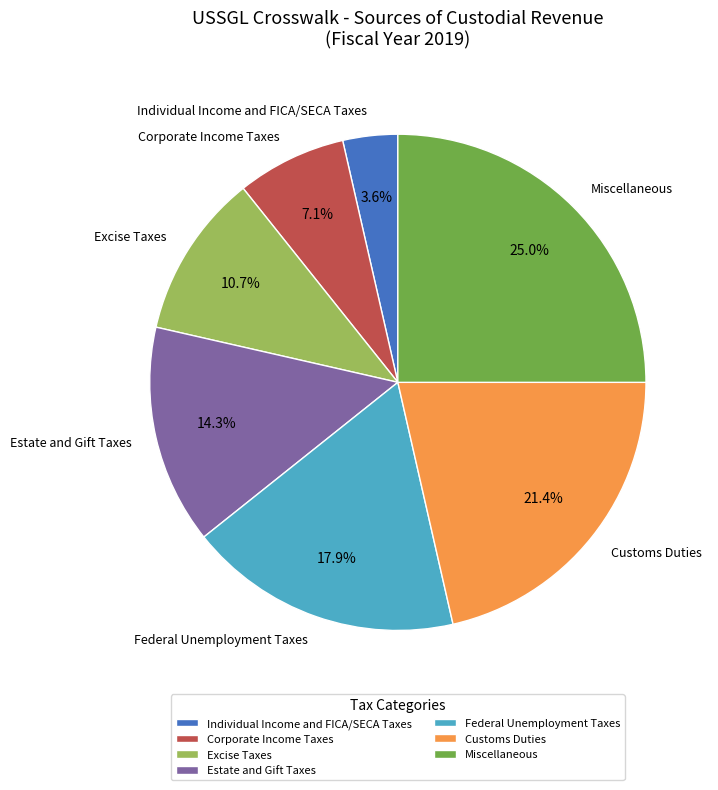

Does Customs Duties represent more than half of the total?

No